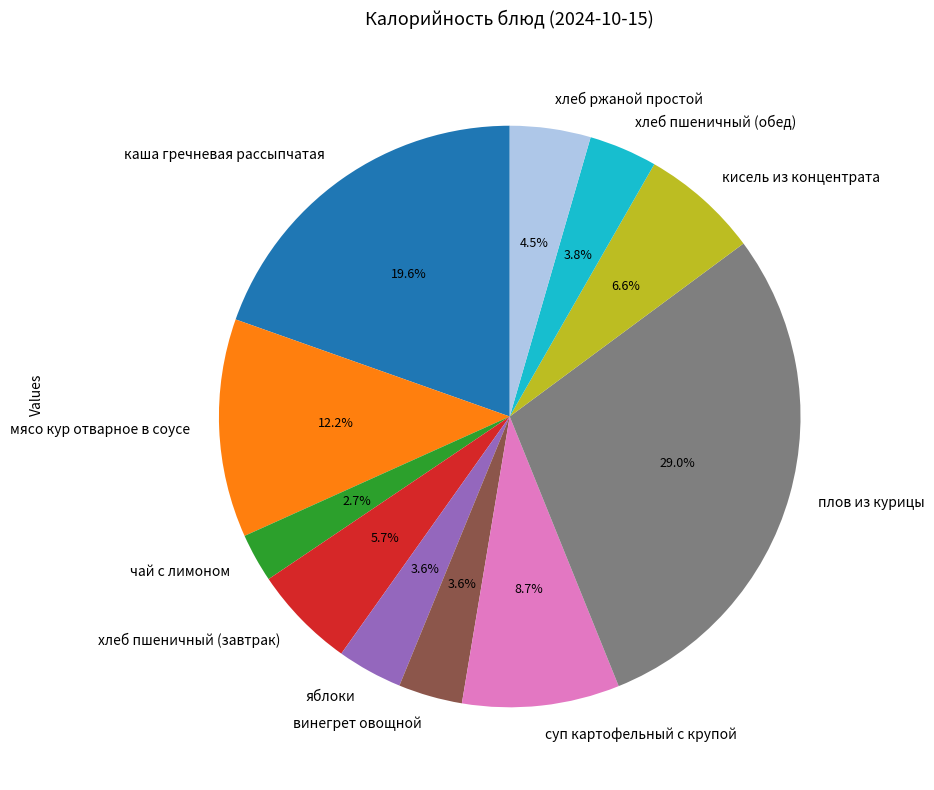

Which category has the biggest portion of the pie?

плов из курицы